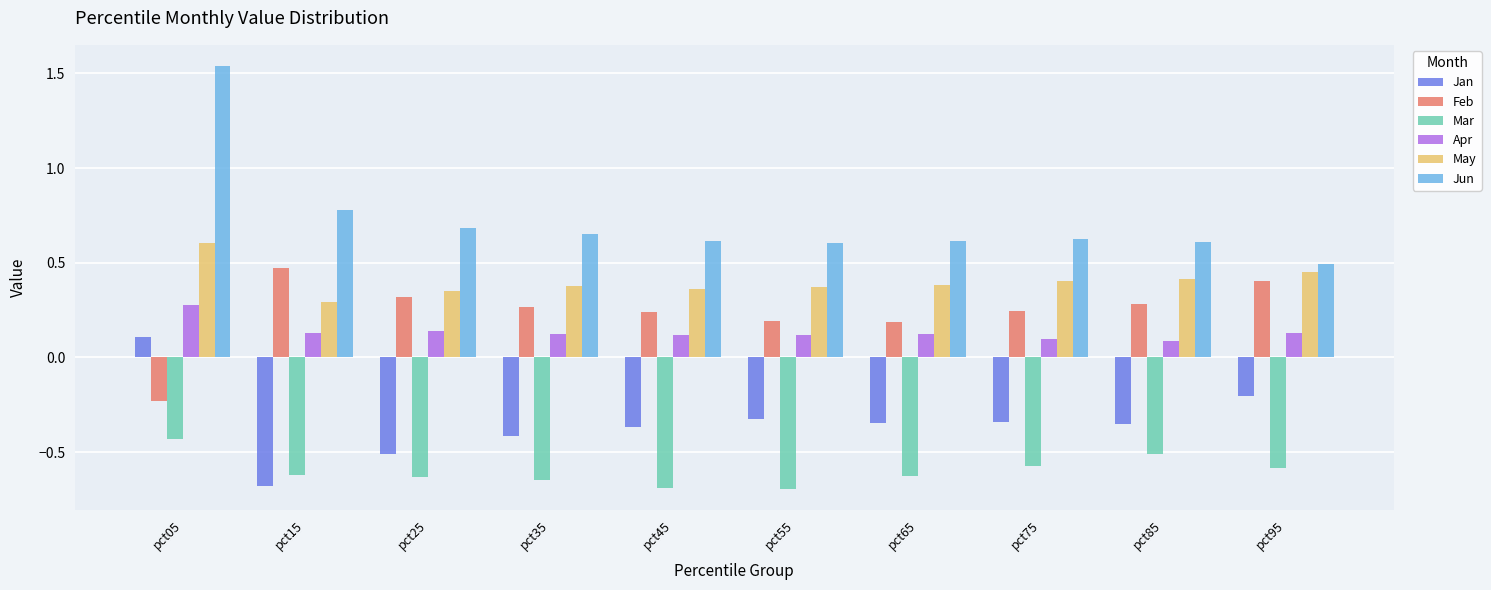

Count the number of categories in the chart.

10